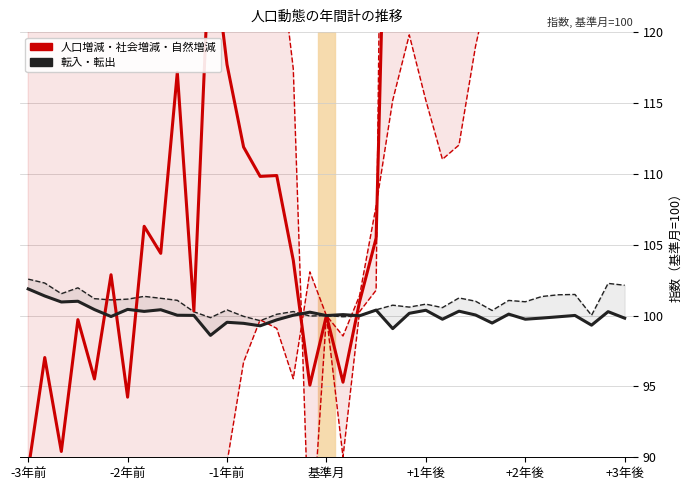

What is the minimum value shown in the chart?

42.7